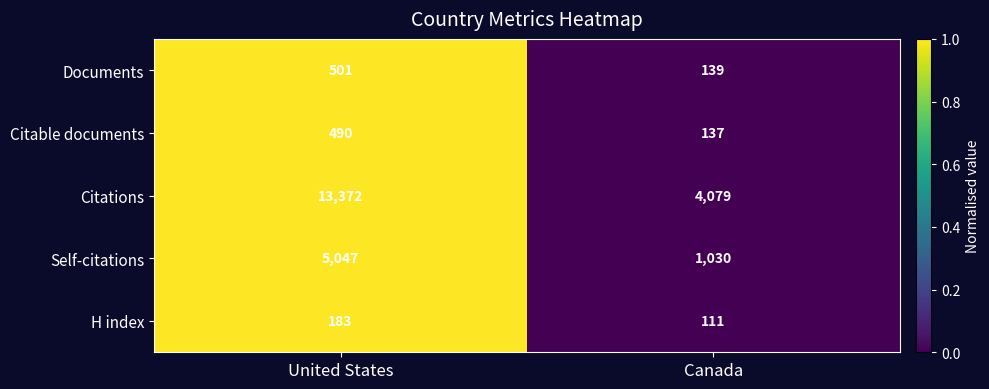

What is the maximum value shown in the chart?

13372